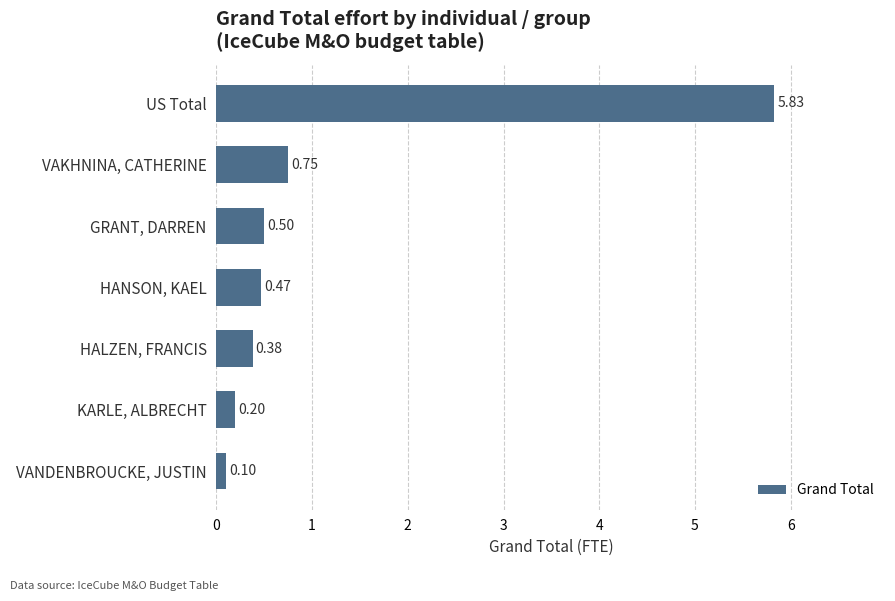

What is the label of the 4th bar from the bottom?

HANSON, KAEL